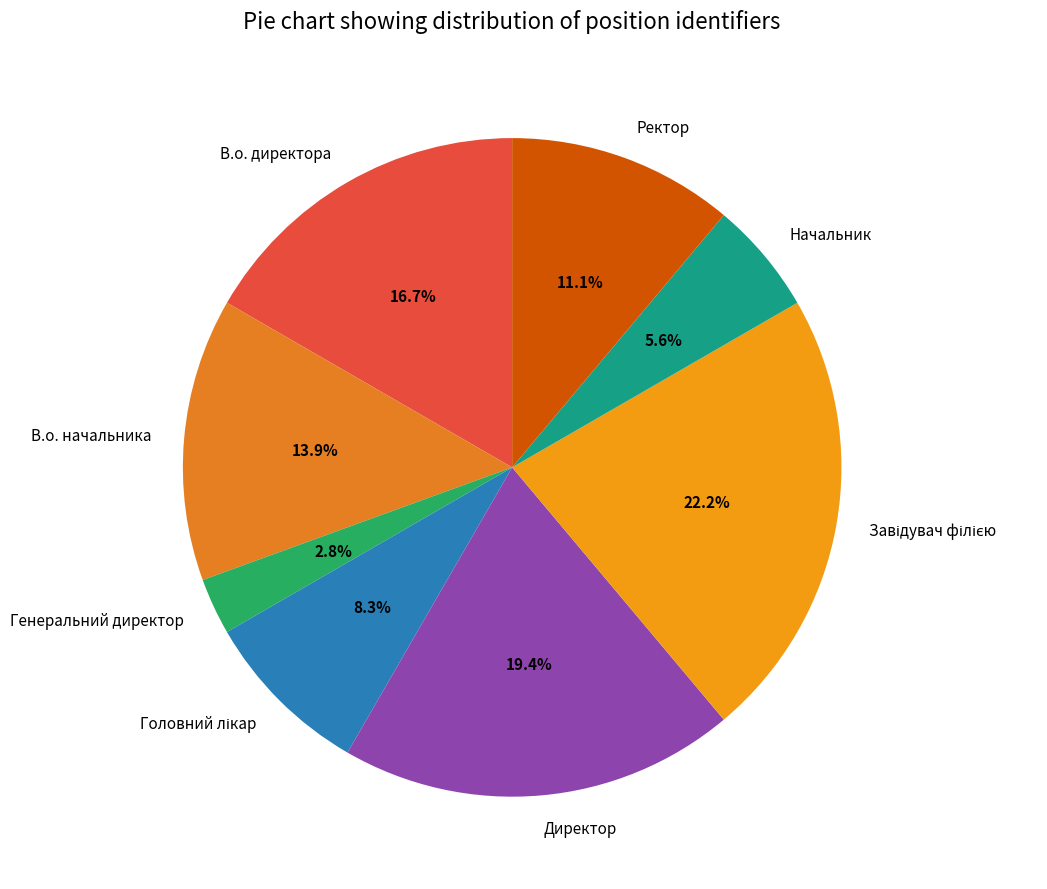

Does В.о. начальника represent more than half of the total?

No